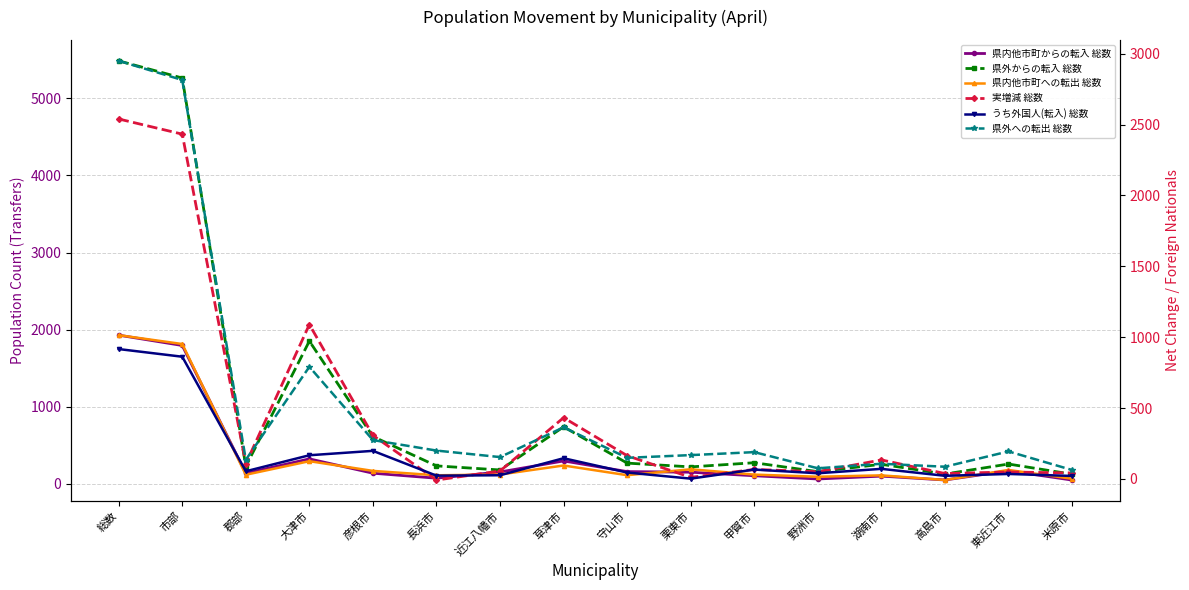

Read the 県外への転出 総数 value at 湖南市.

107